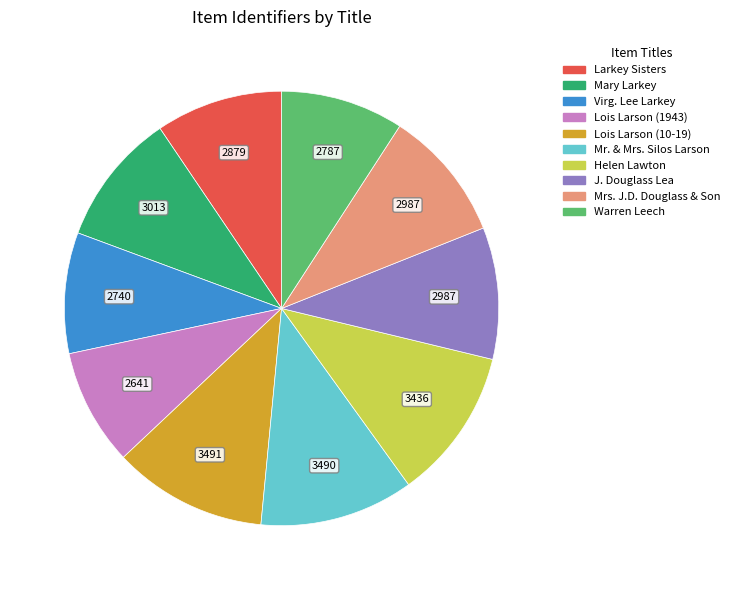

Is it true that Mary Larkey is 24% of the pie?

False